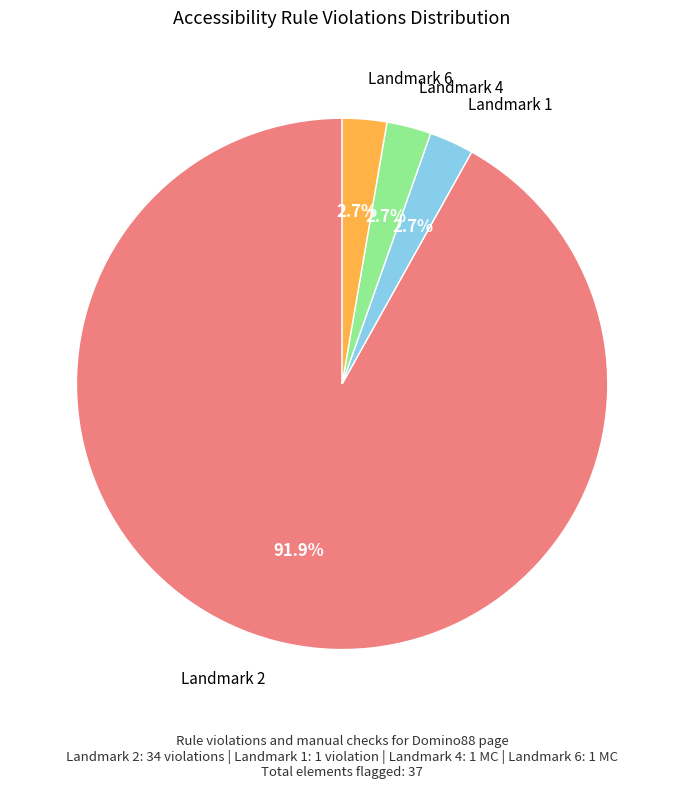

To the nearest percent, what portion does Landmark 4 represent?

3%